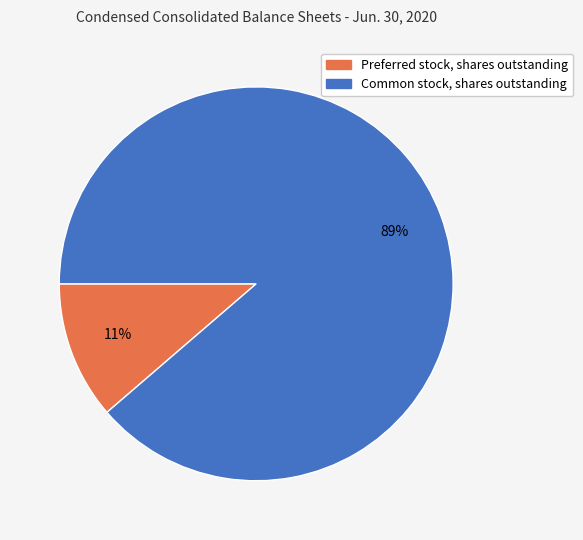

The Preferred stock, shares outstanding slice represents 11% of the pie. True or false?

True